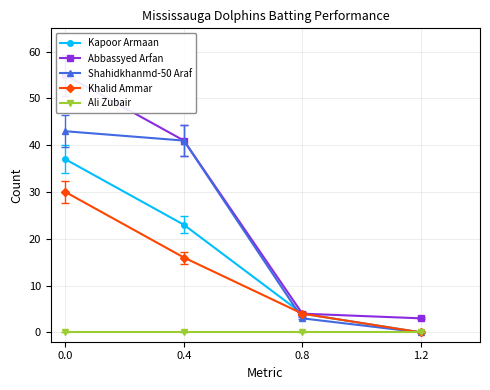

Which series has the largest total across all categories?

Abbassyed Arfan